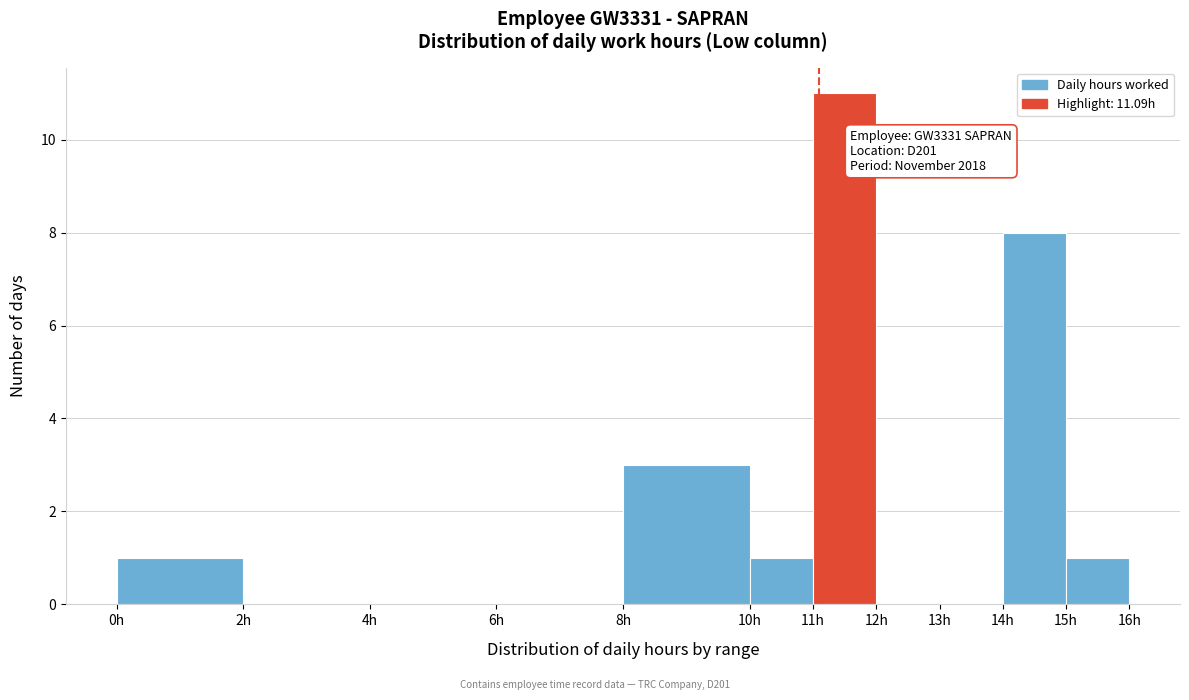

Which range on the x-axis has the tallest bar?

11 to 12